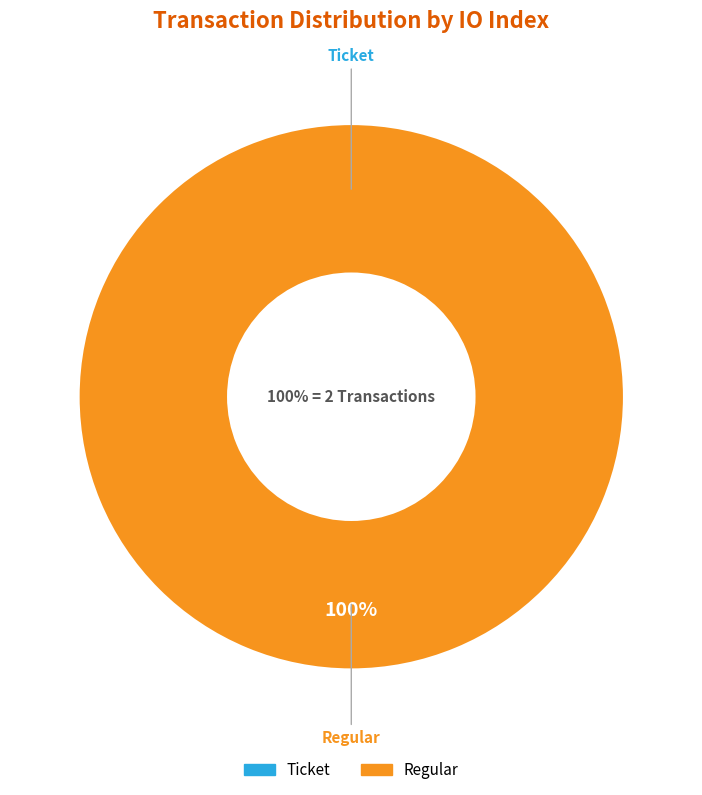

How many segments does this pie chart have?

2